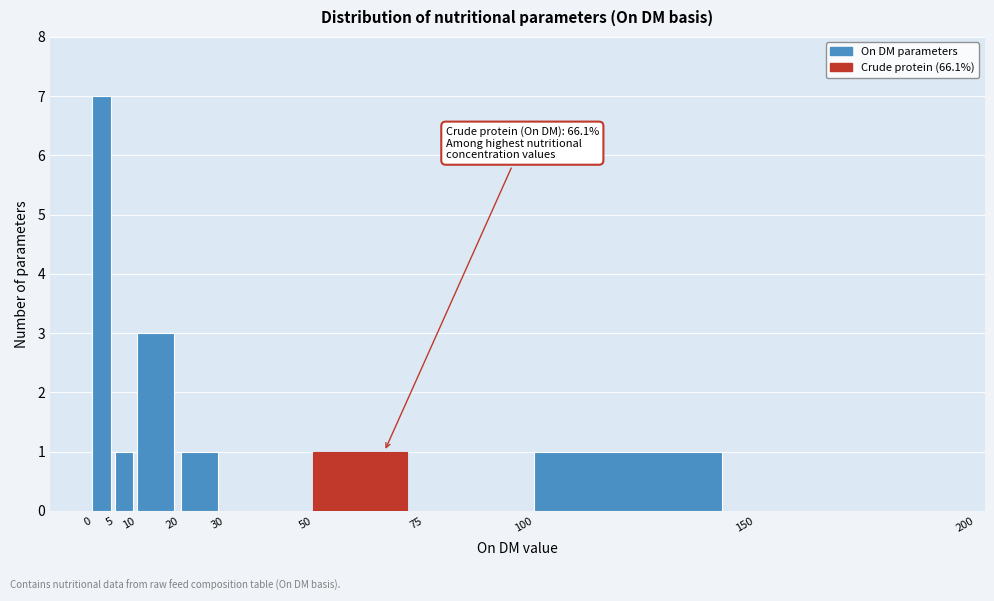

Over which range of the x-axis is the bar tallest?

0 to 5